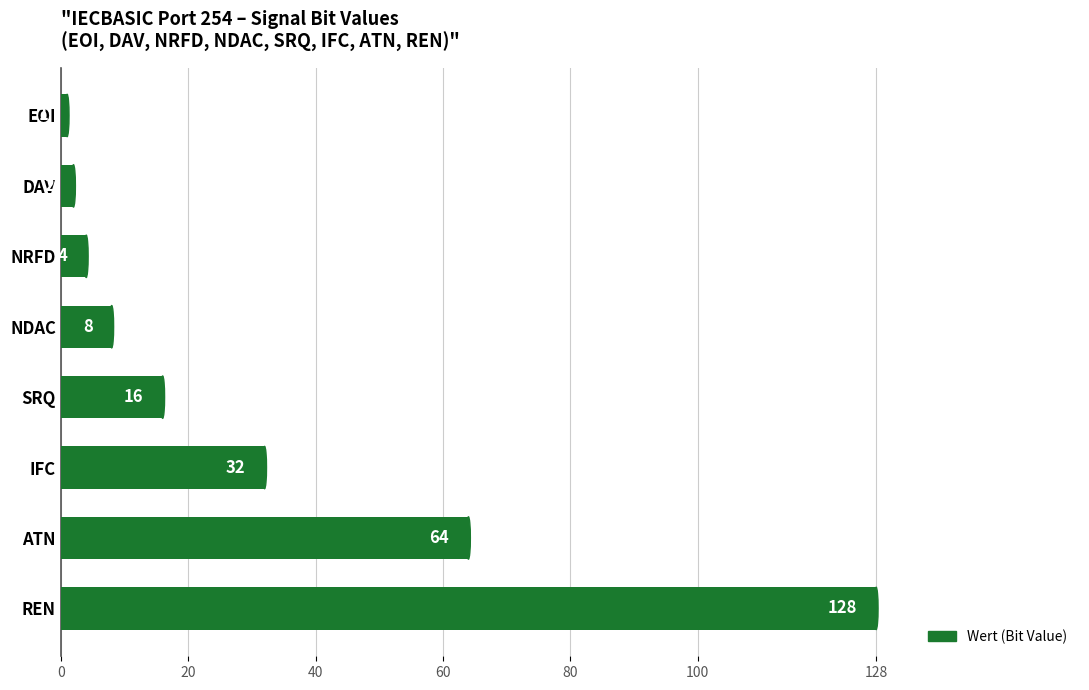

The chart shows a value of 3 at SRQ. True or false?

False